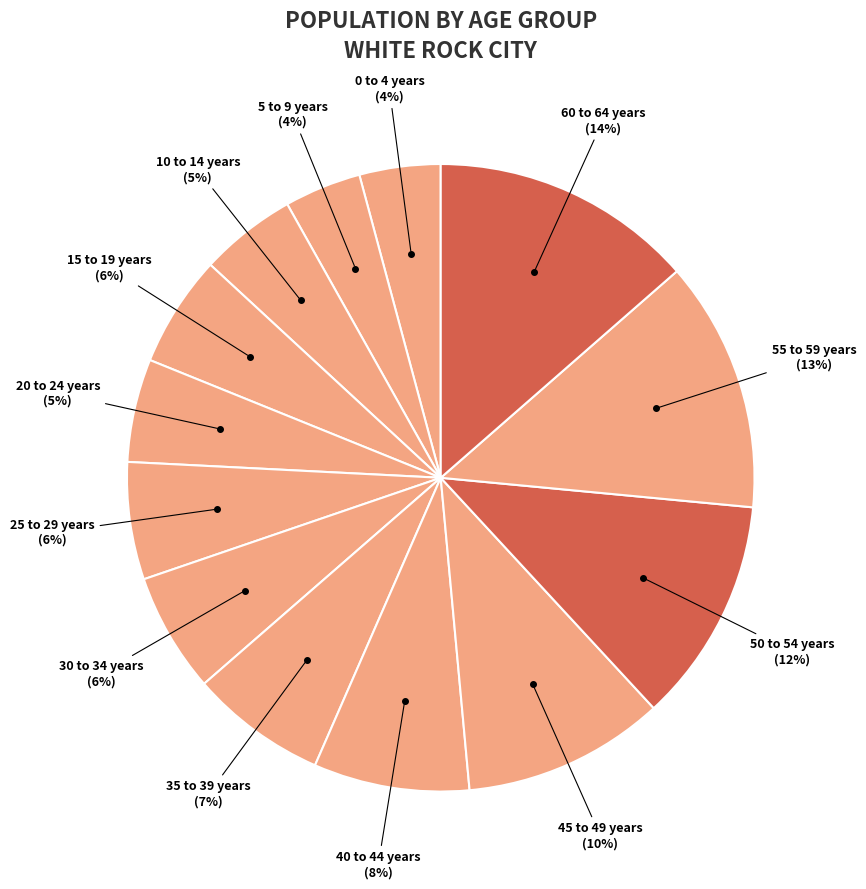

To the nearest percent, what is the difference between the 45 to 49 years and 5 to 9 years slice percentages?

6%